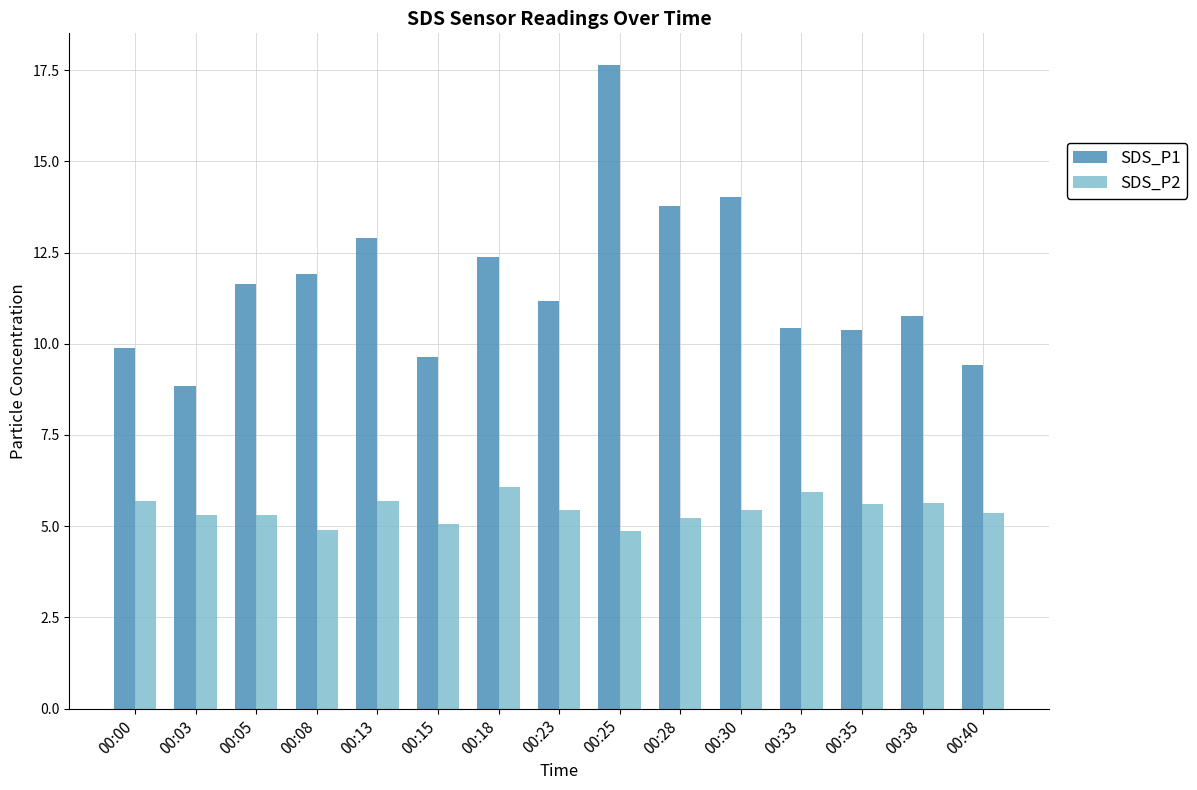

What is the value of the SDS_P1 bar at the 4th from the left?

11.9